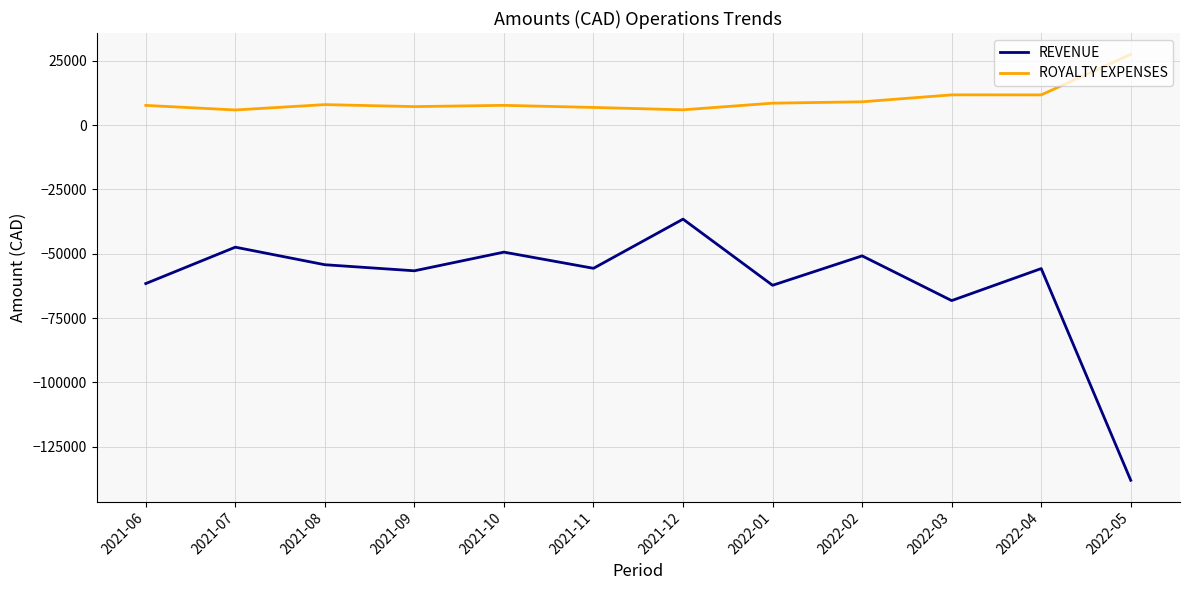

What is the spread (max minus min) of values at 2021-12?

42488.7